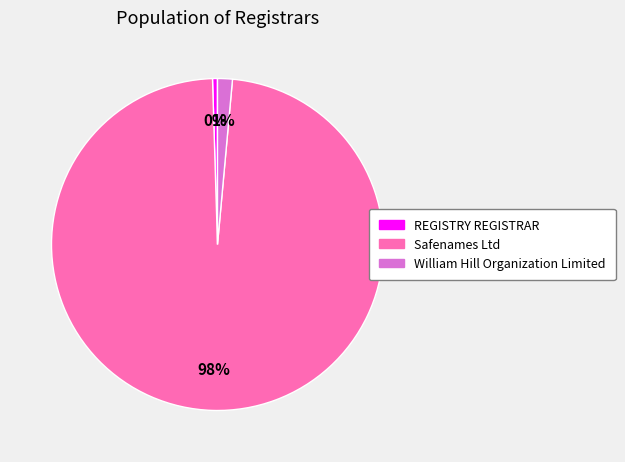

To the nearest percent, what percentage of the pie is William Hill Organization Limited?

1%